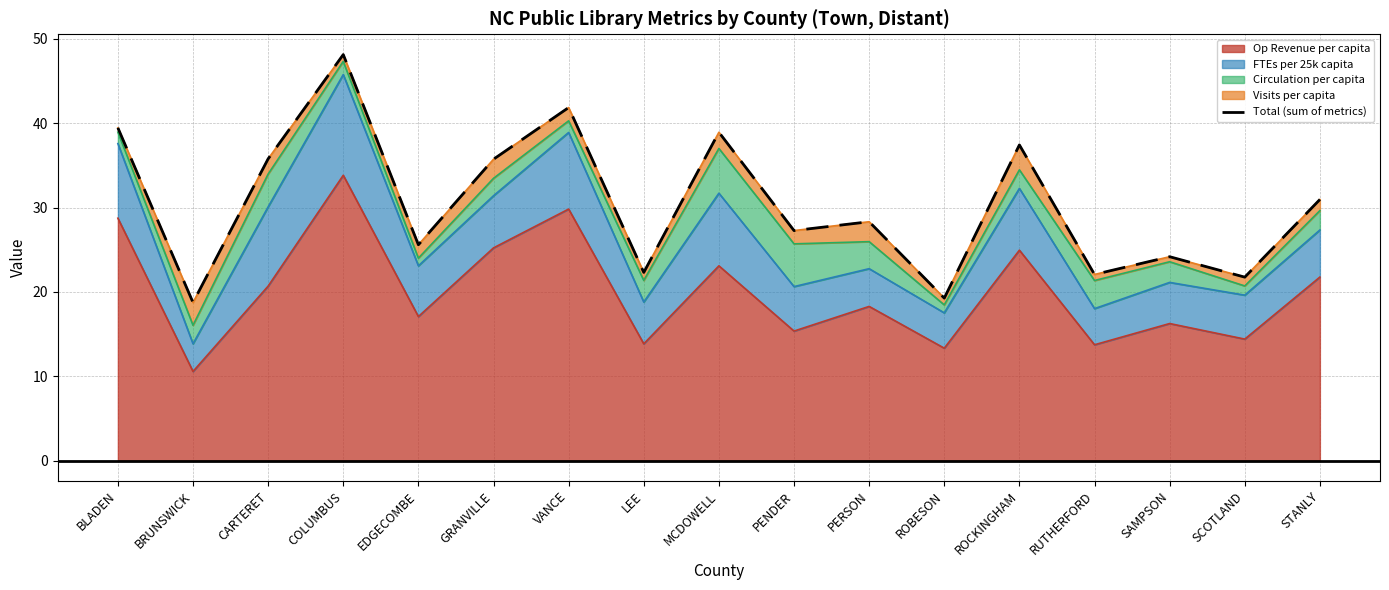

Which has a higher value, LEE or RUTHERFORD?

LEE